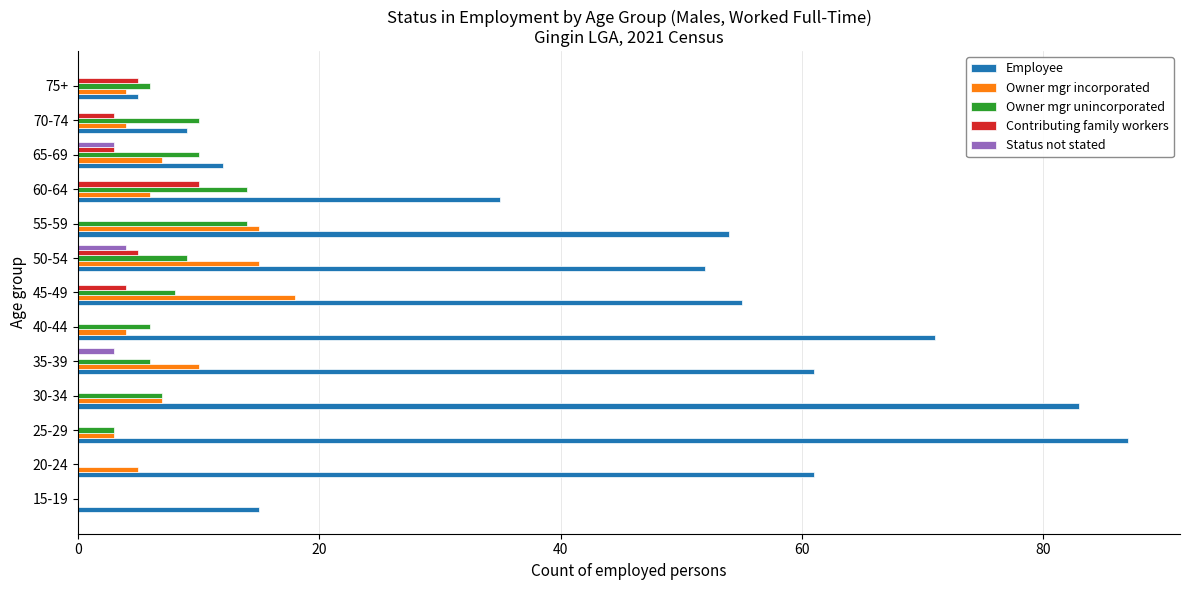

Which series changed the most between 20-24 and 30-34?

Employee